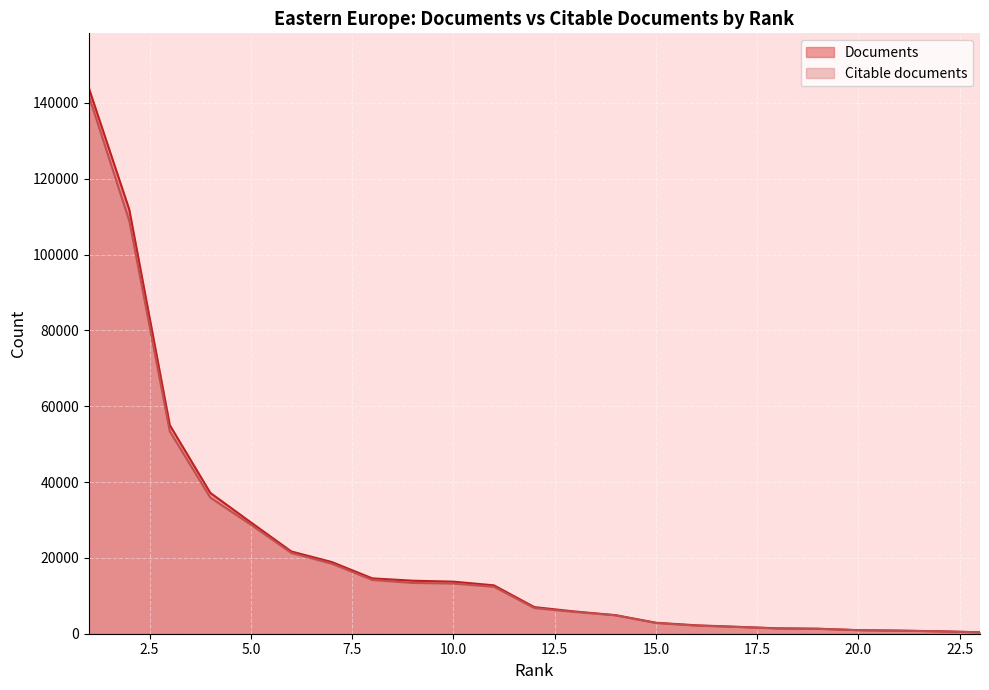

Does the chart display data point markers on the line(s)?

No